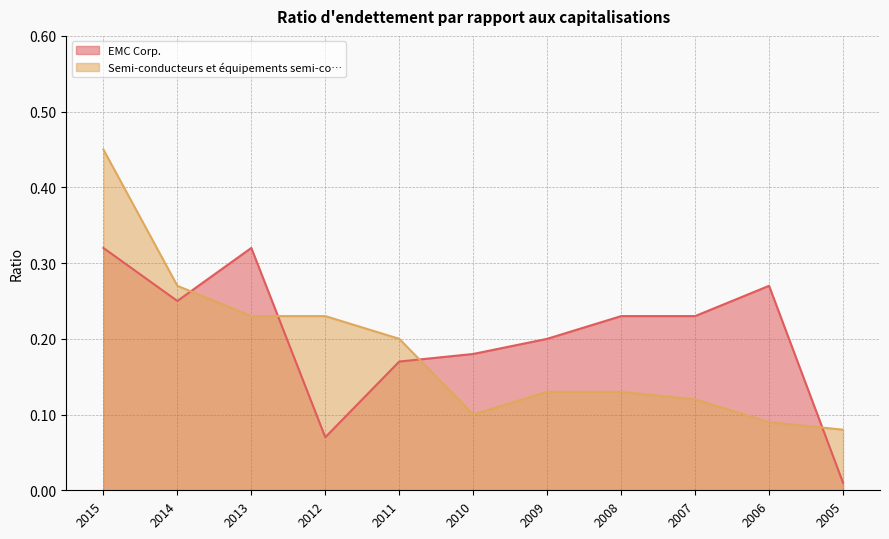

How many lines are shown in the chart?

2